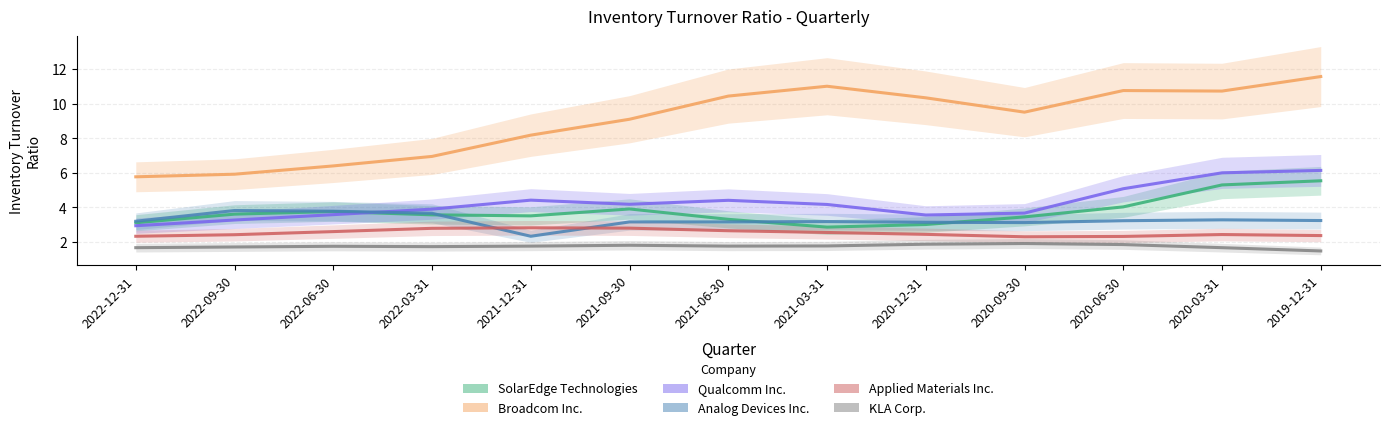

Rank the categories by SolarEdge Technologies value from lowest to highest.

2021-03-31, 2020-12-31, 2022-12-31, 2021-06-30, 2020-09-30, 2021-12-31, 2022-03-31, 2022-09-30, 2022-06-30, 2021-09-30, 2020-06-30, 2020-03-31, 2019-12-31